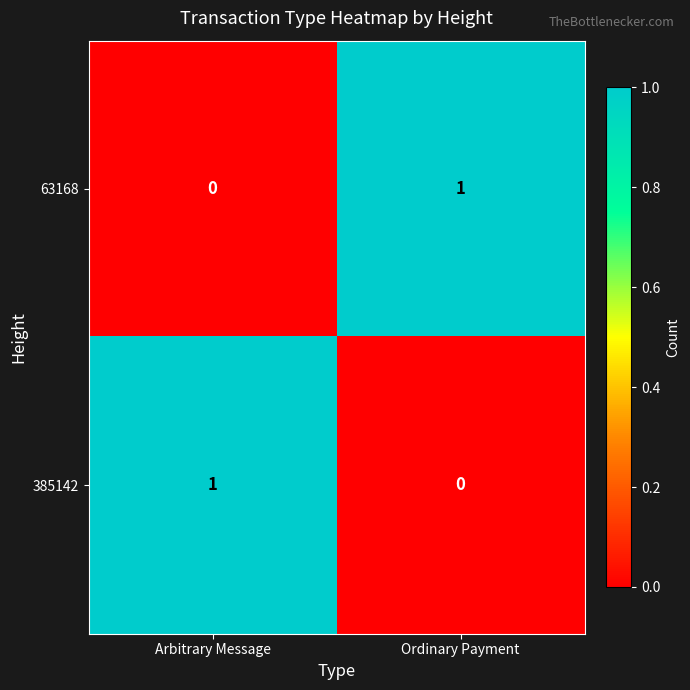

How many values in the 385142 series are below 1?

1